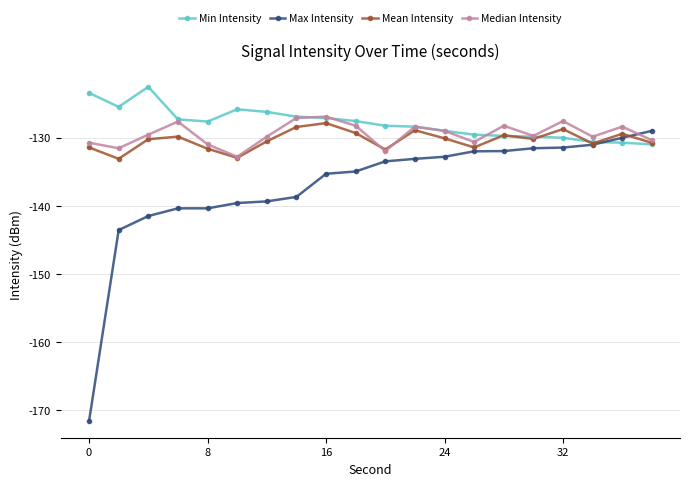

What is the highest value of the Max Intensity series?

-129.0